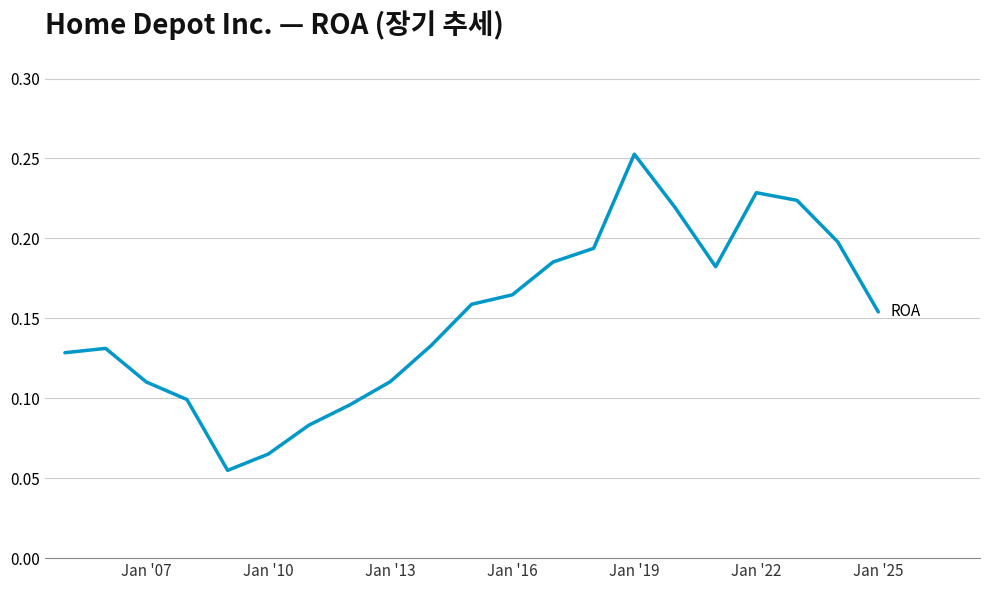

What is the smallest value displayed?

0.1